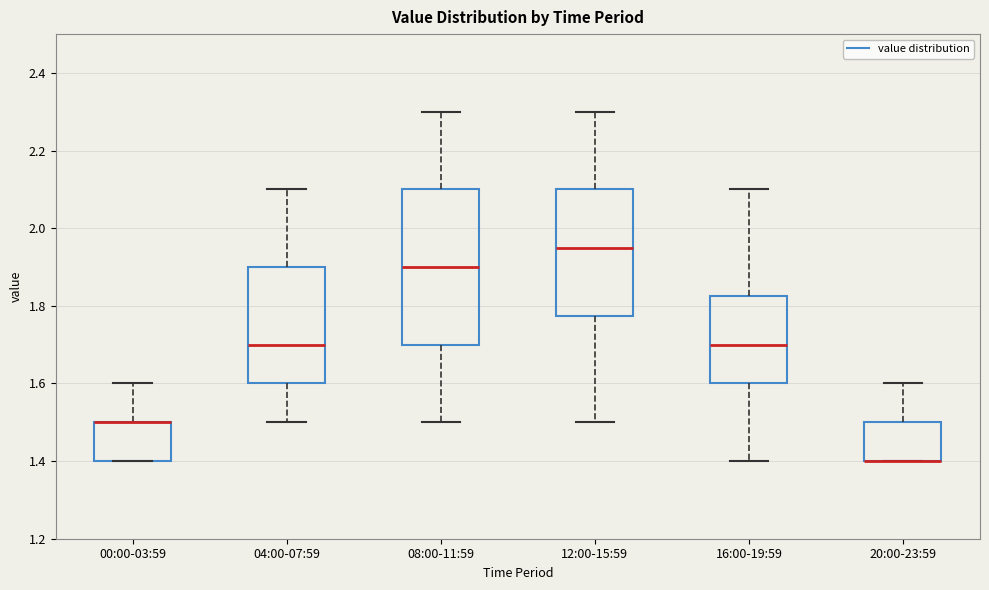

Reading left to right, transcribe this box plot: for each box, give where its median line is, the range the box spans, and where its two whiskers end, as read against the y-axis. The values are not printed on the chart, so give them approximately, as read against the axis.

00:00-03:59: median 1.50 (drawn on the box's upper edge), box 1.40 to 1.50, whiskers 1.40 to 1.60
04:00-07:59: median 1.70, box 1.60 to 1.90, whiskers 1.50 to 2.10
08:00-11:59: median 1.90, box 1.70 to 2.10, whiskers 1.50 to 2.30
12:00-15:59: median 1.96, box 1.78 to 2.10, whiskers 1.50 to 2.30
16:00-19:59: median 1.70, box 1.60 to 1.82, whiskers 1.40 to 2.10
20:00-23:59: median 1.40 (drawn on the box's lower edge), box 1.40 to 1.50, whiskers 1.40 to 1.60